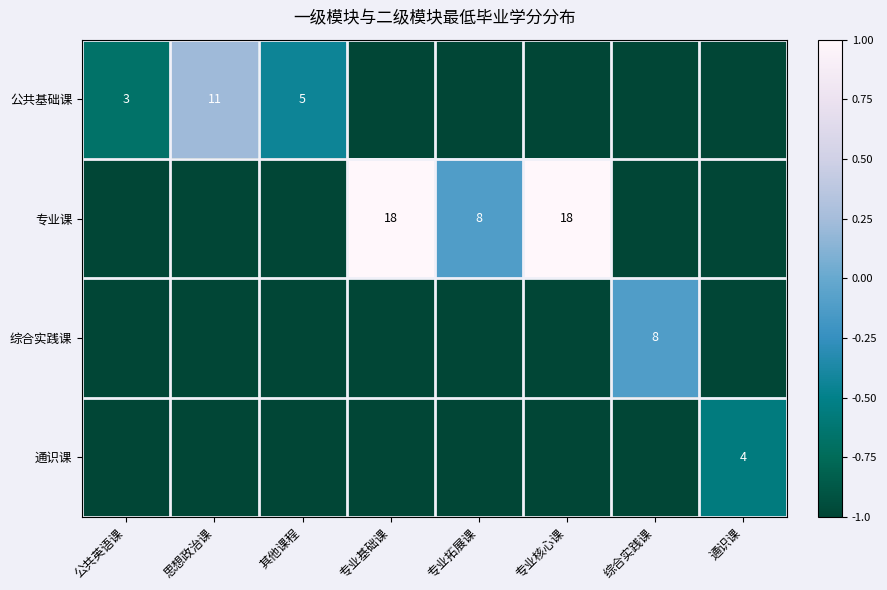

True or false: 公共基础课 has a value of 1 at 公共英语课.

False